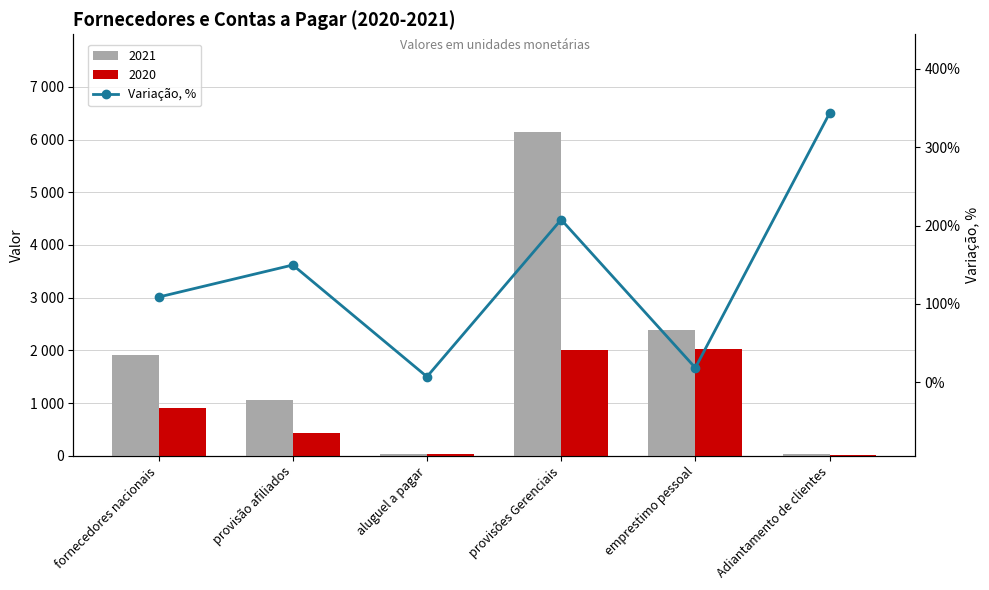

Where is the data nearest to the value 175?

provisão afiliados